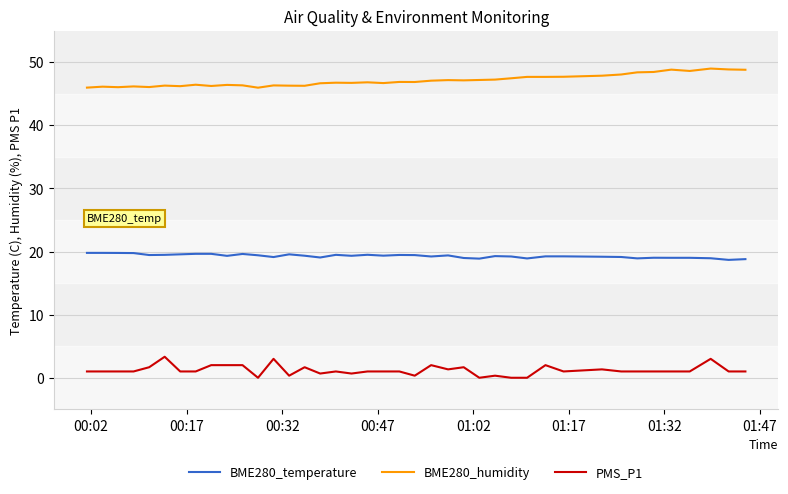

Which series has the largest total across all categories?

BME280_humidity